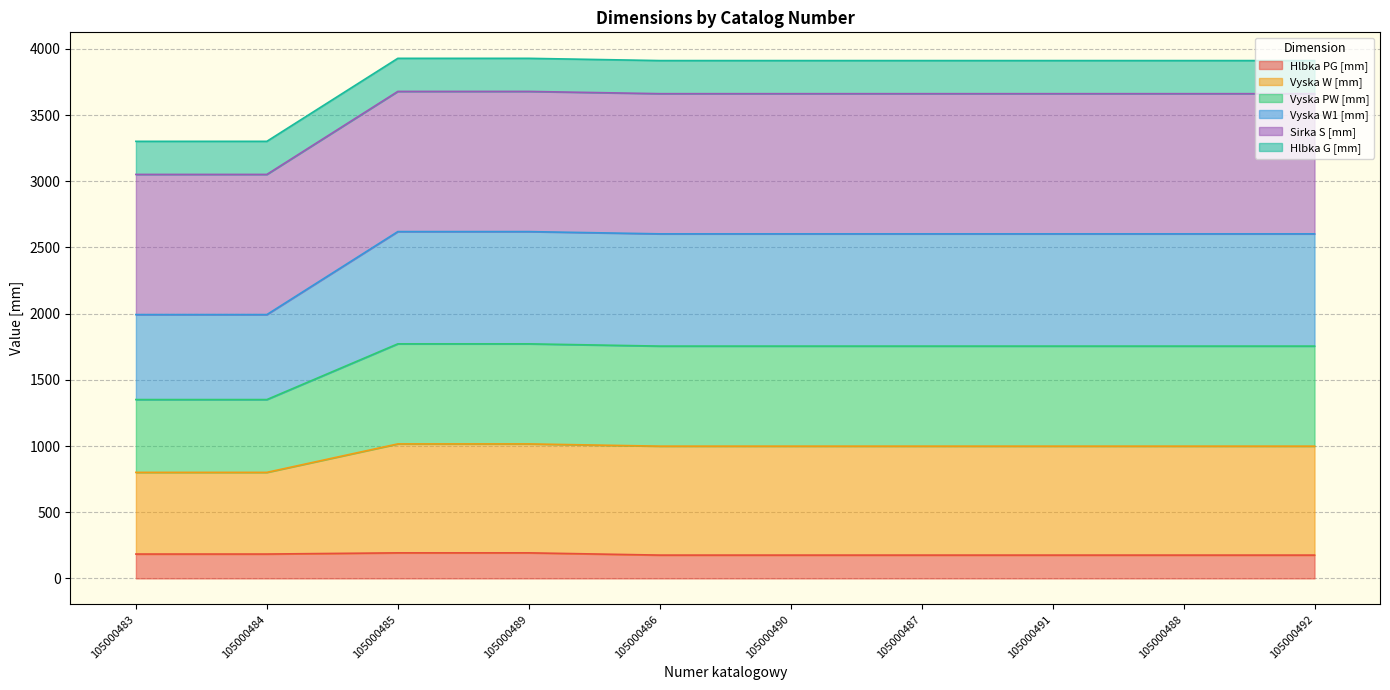

What is the maximum value for Hlbka PG [mm]?

193